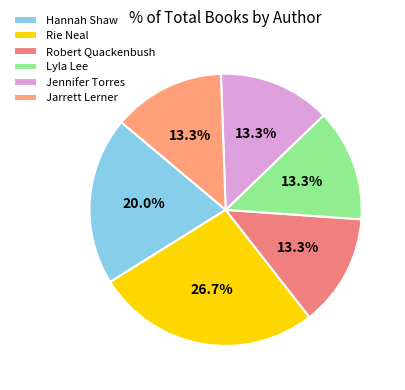

To the nearest percent, what is the average slice percentage?

17%